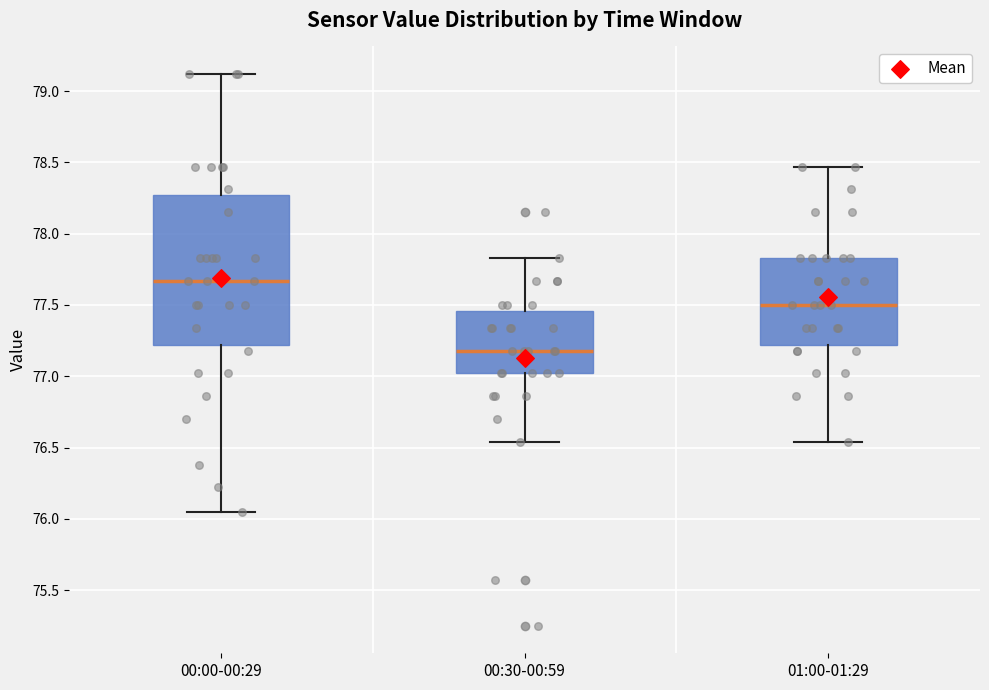

Where does the median line of the box for 00:30-00:59 sit on the y-axis? The values are not printed on the chart, so give them approximately, as read against the axis.

77.20